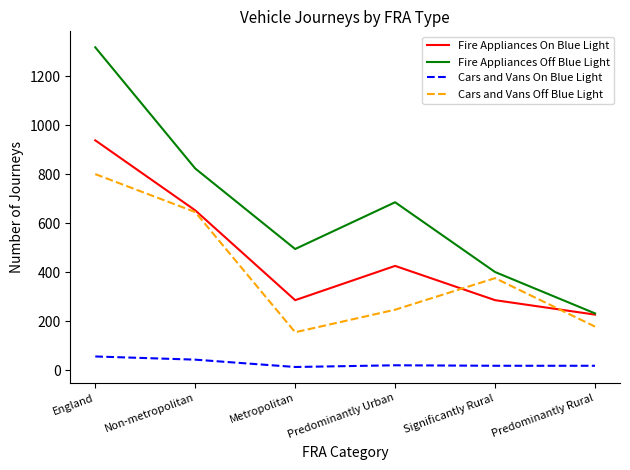

What is the difference between the maximum and minimum values in the Cars and Vans Off Blue Light series?

646